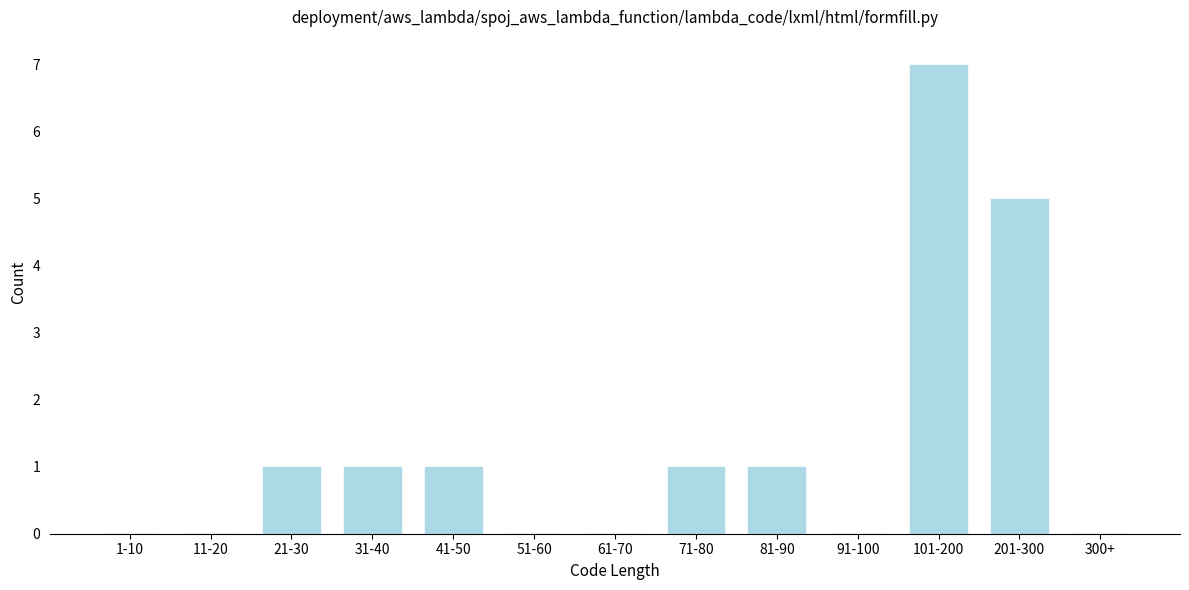

Reading left to right, list all the values displayed in this chart.

1-10=0	11-20=0	21-30=1	31-40=1	41-50=1	51-60=0	61-70=0	71-80=1	81-90=1	91-100=0	101-200=7	201-300=5	300+=0